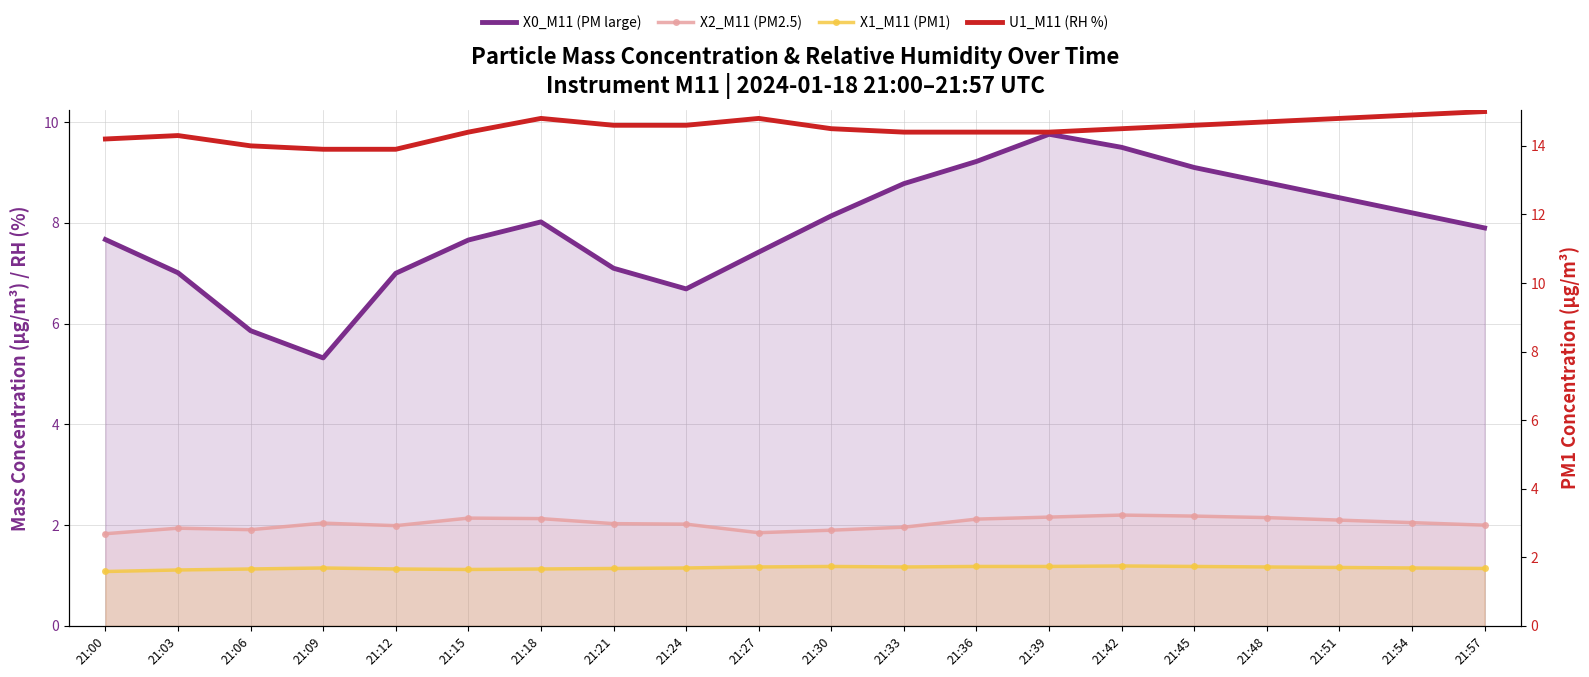

Is it true that X2_M11 (PM2.5) equals 3.4 at 21:24?

False